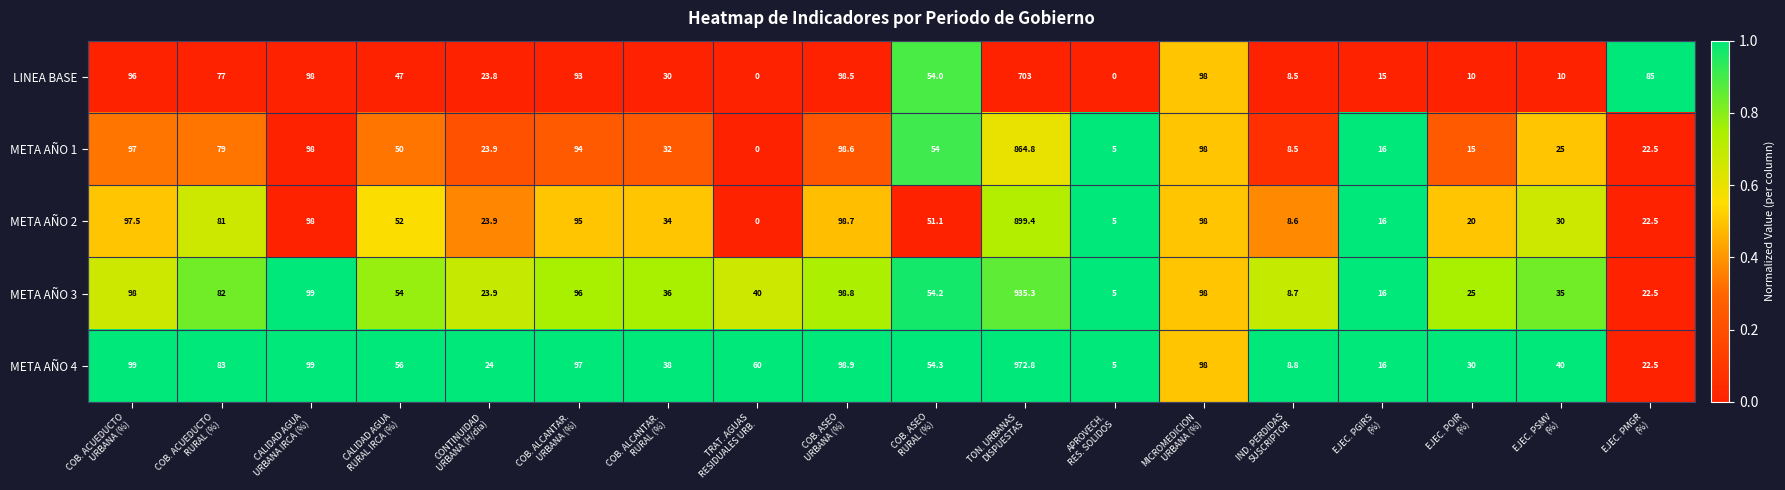

Which series has the widest spread of values?

META AÑO 4